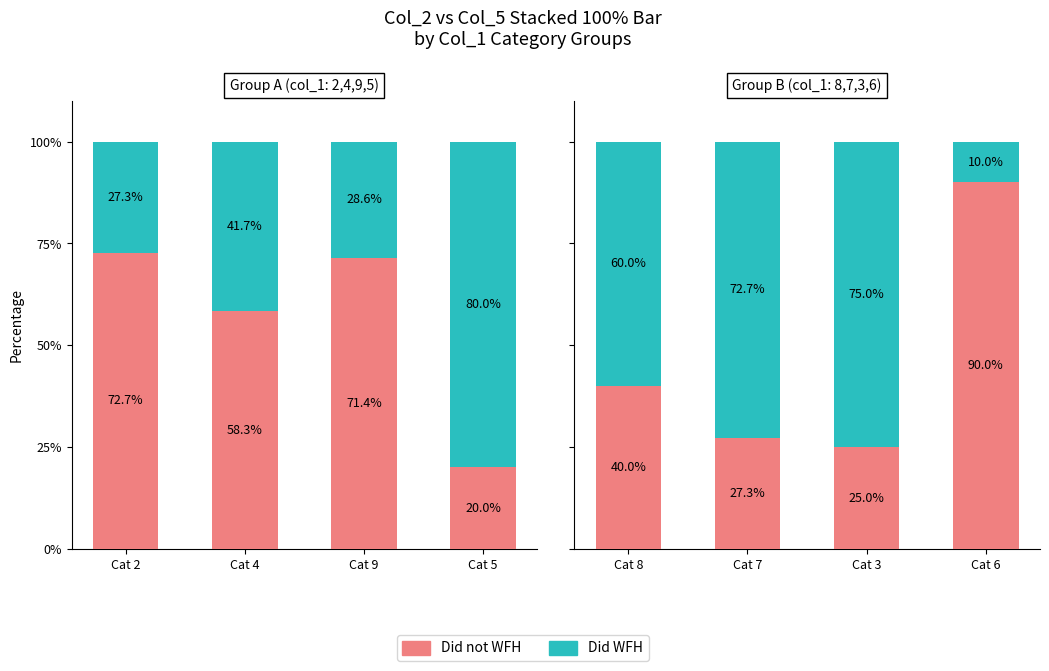

What is the highest value of the Did not WFH series?

90.0